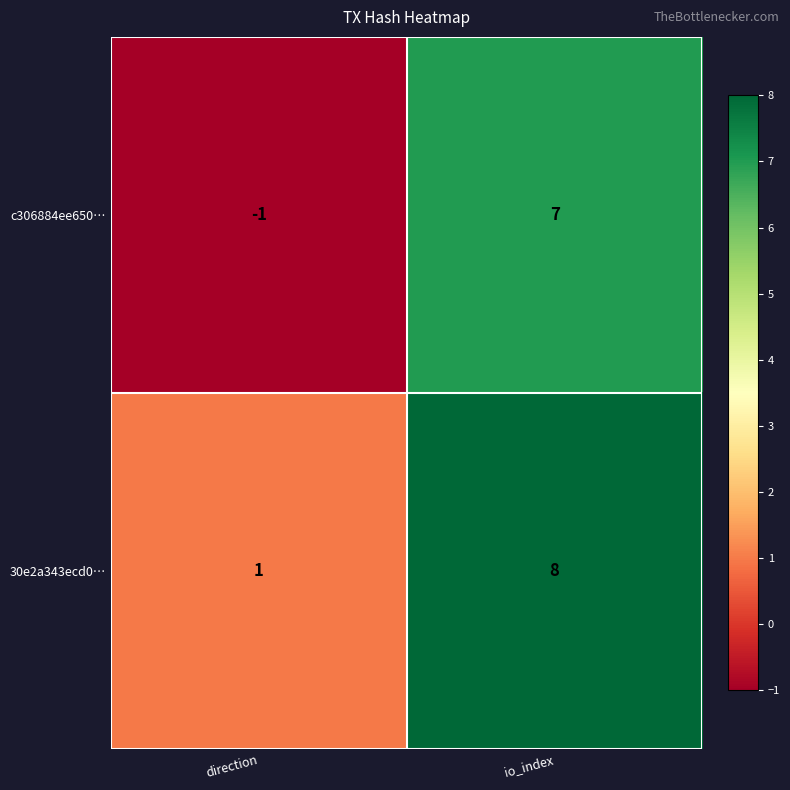

Between direction and io_index, which series saw the biggest shift?

c306884ee650…